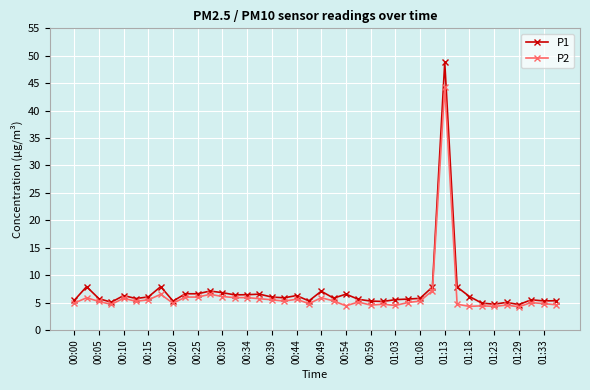

Count the number of data series in this chart.

2